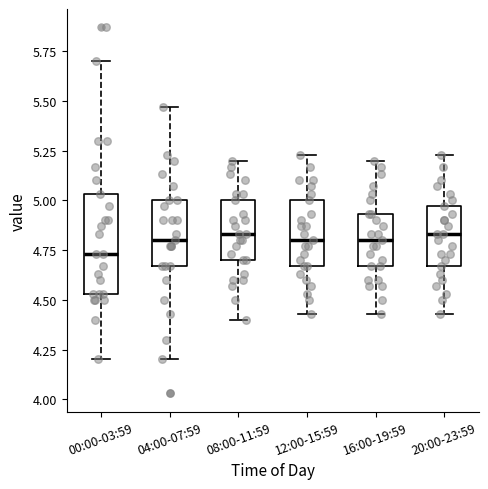

Comparing the boxes themselves (not the whiskers), which one is the tallest?

00:00-03:59